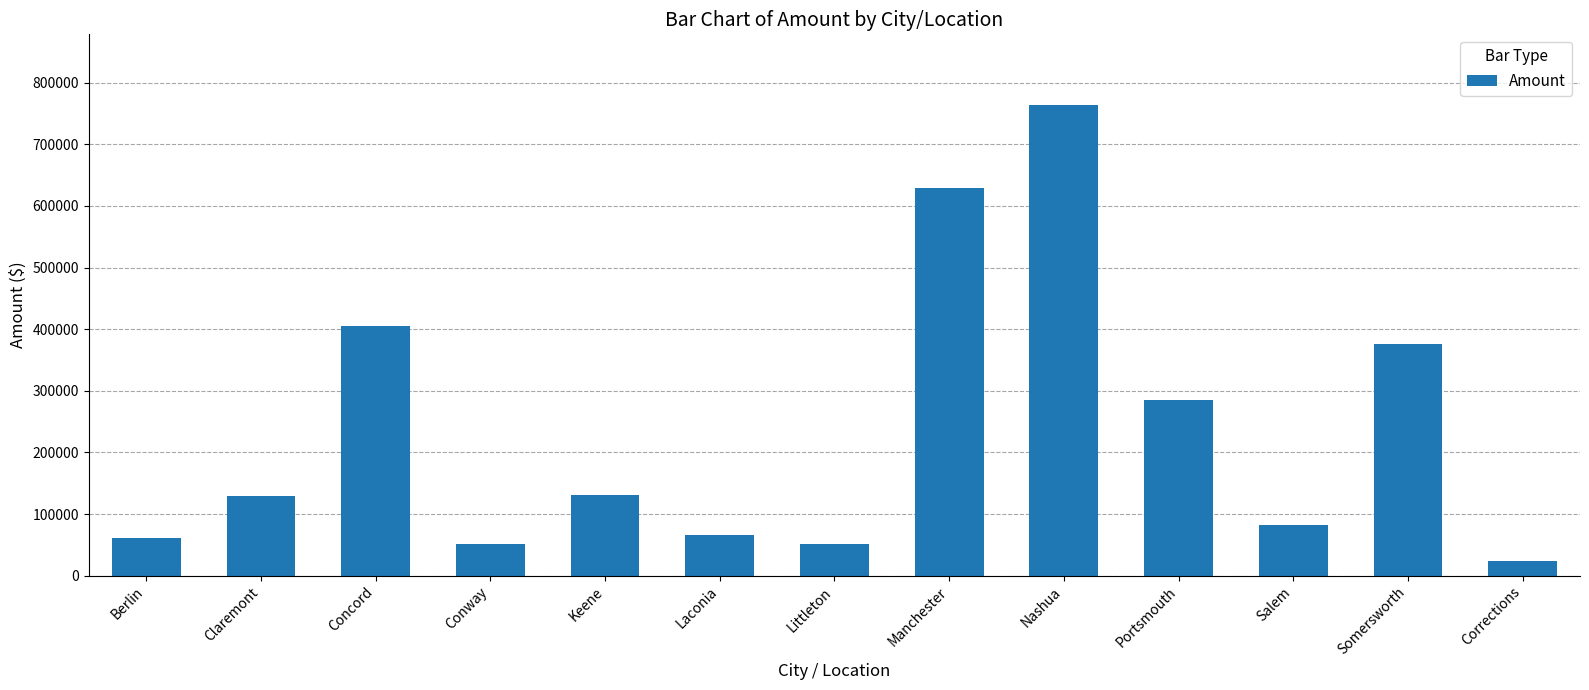

What is the value of the 13th bar from the left?

23133.2